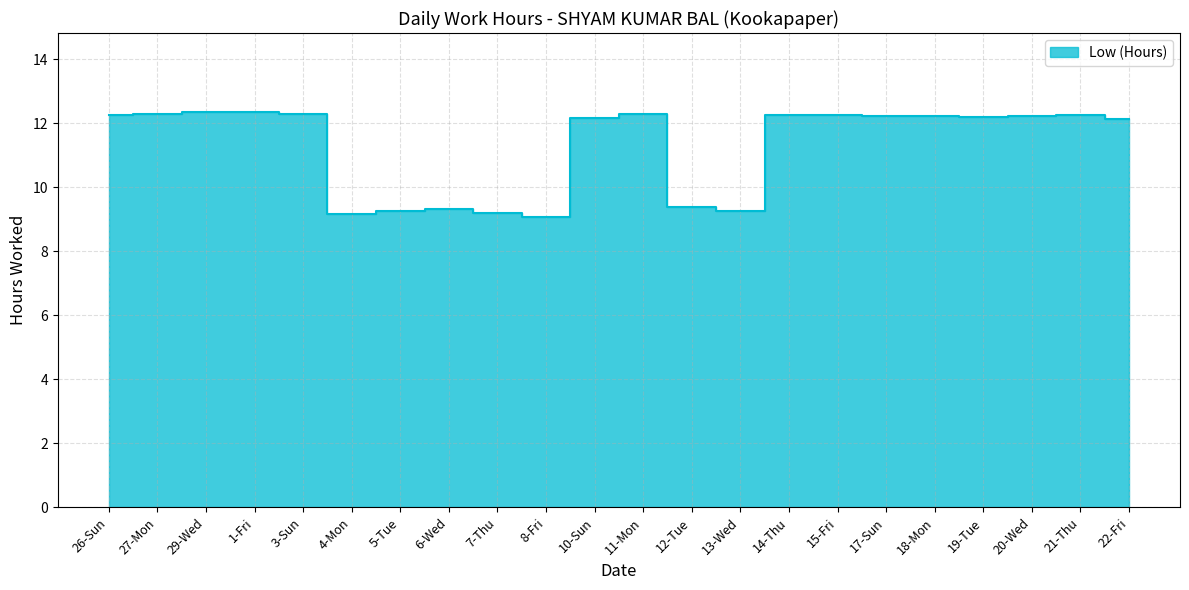

What is the average value?

11.3